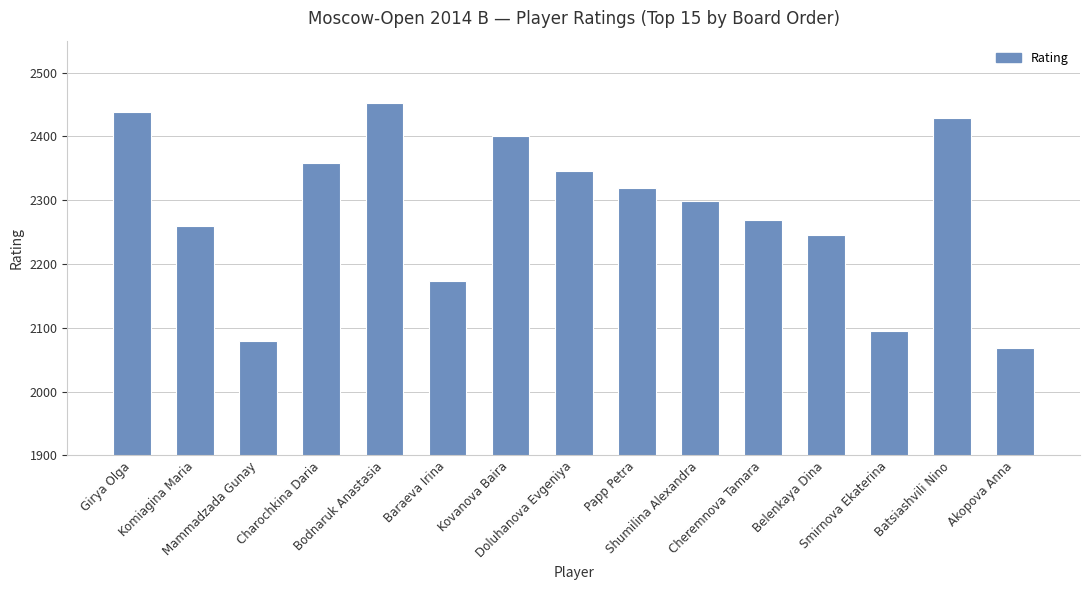

Reading left to right, list all the values displayed in this chart.

Girya Olga=2438	Komiagina Maria=2259	Mammadzada Gunay=2080	Charochkina Daria=2359	Bodnaruk Anastasia=2452	Baraeva Irina=2174	Kovanova Baira=2400	Doluhanova Evgeniya=2345	Papp Petra=2319	Shumilina Alexandra=2298	Cheremnova Tamara=2269	Belenkaya Dina=2246	Smirnova Ekaterina=2095	Batsiashvili Nino=2428	Akopova Anna=2069